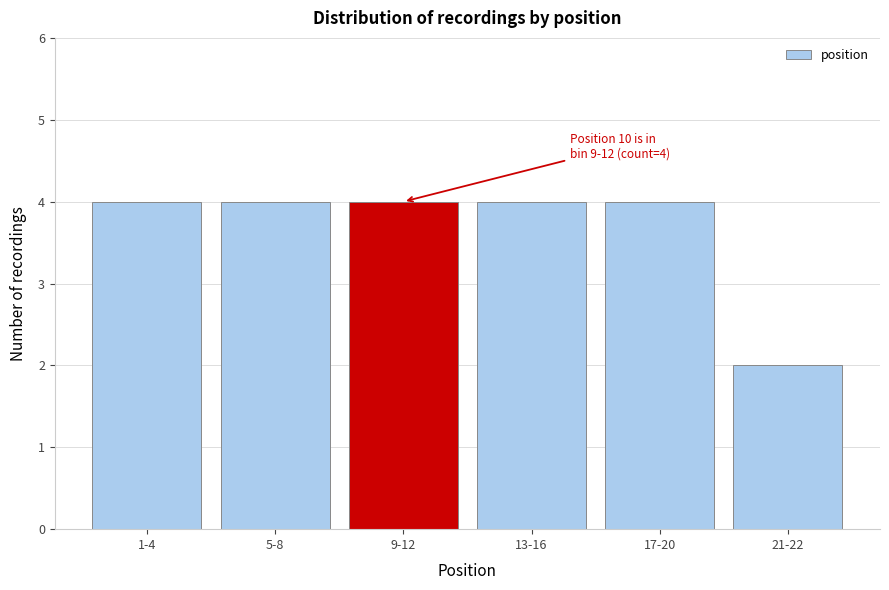

Reading right to left, what are all the values shown in this chart?

2	4	4	4	4	4